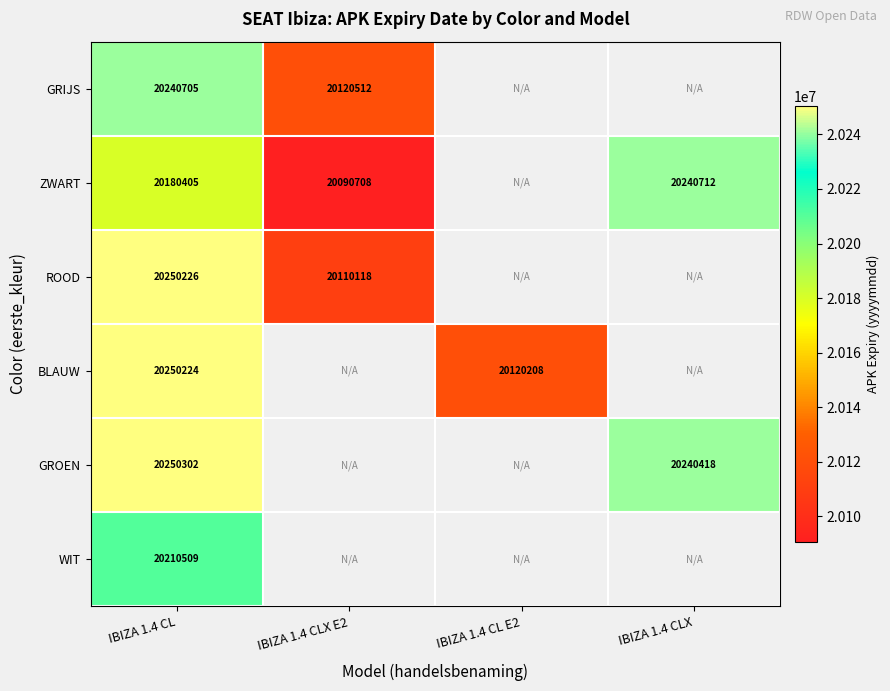

True or false: BLAUW has a value of 20250224 at IBIZA 1.4 CL.

True